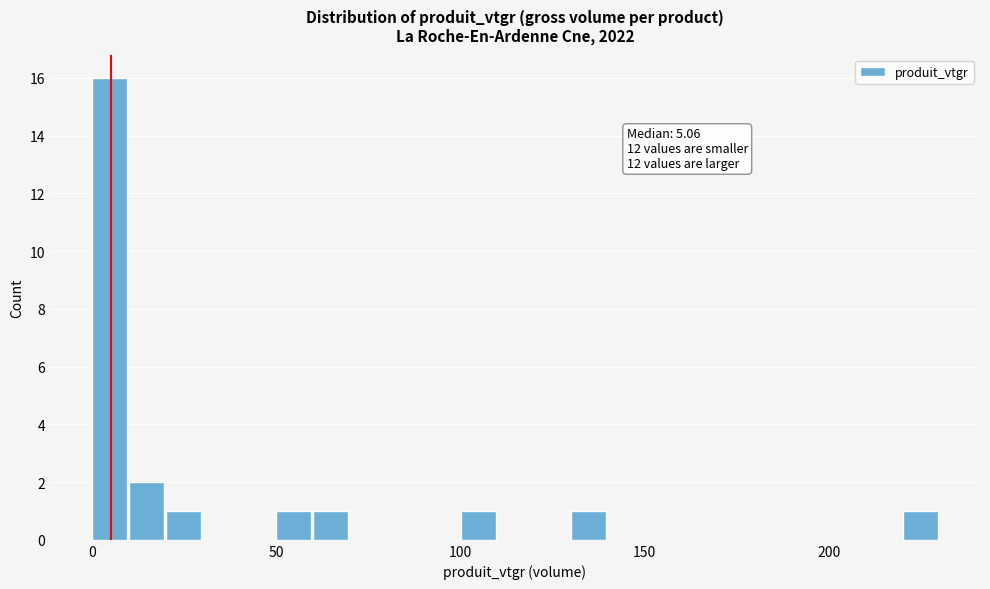

Read against the x-axis, roughly where is the centre of the tallest bar?

5